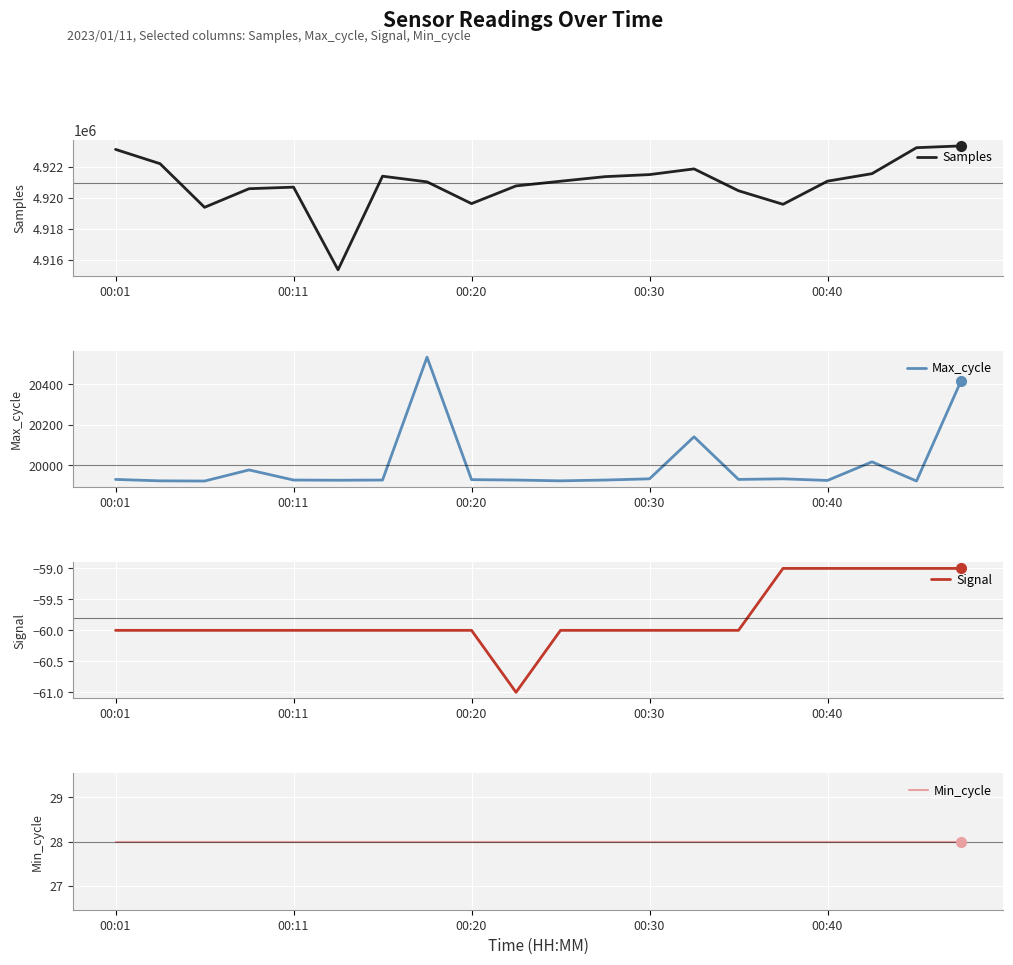

True or false: Samples and Min_cycle intersect in this chart.

False